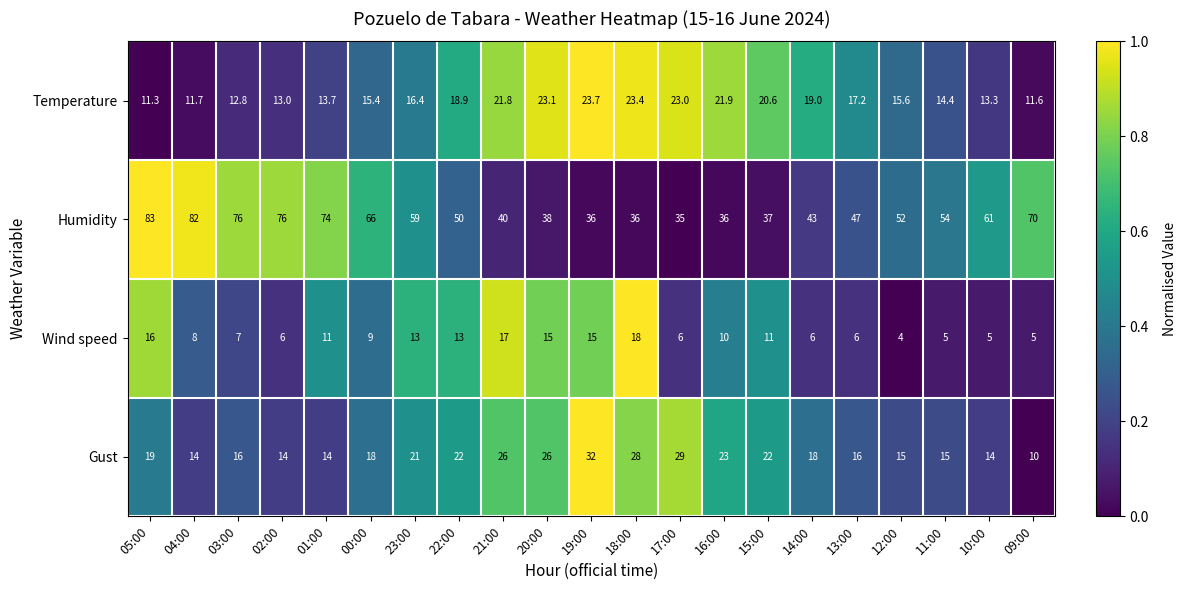

What is the average value of the Wind speed series?

9.8